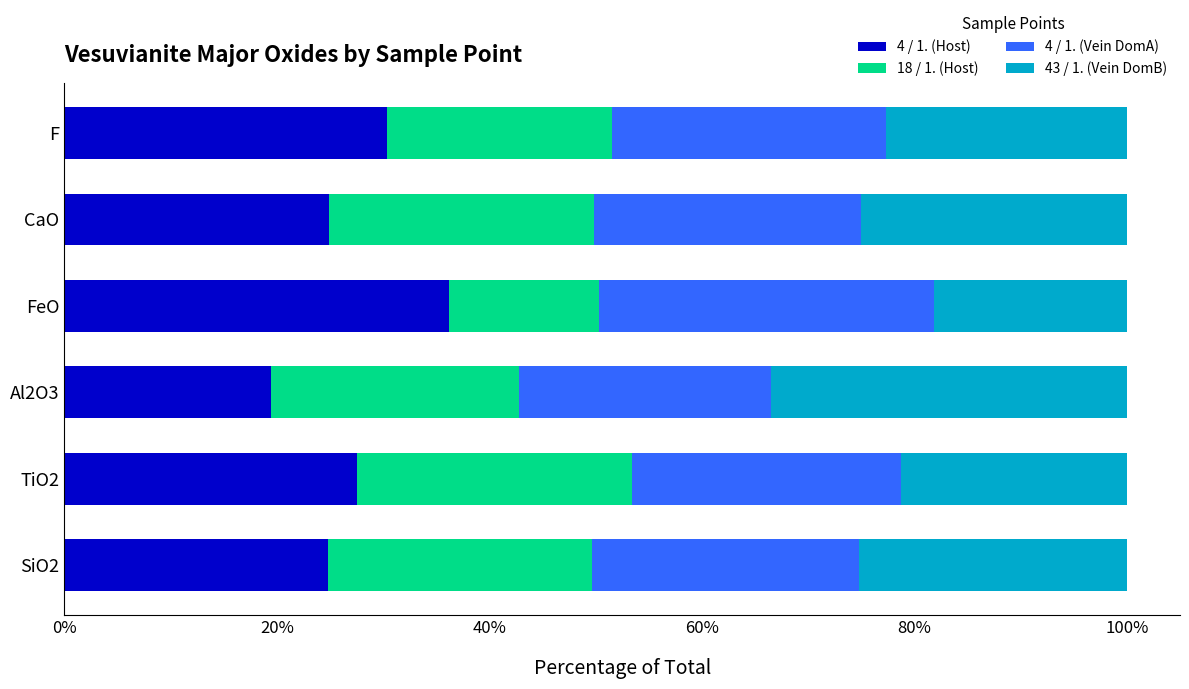

What is the sum of all 4 / 1. (Host) values?

163.3